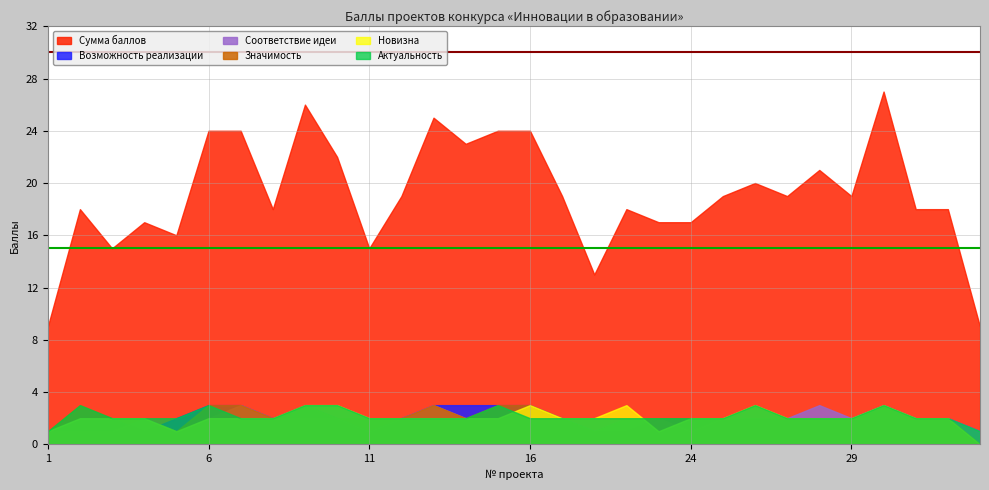

In Актуальность, how many points are higher than both neighbors (excluding endpoints)?

5